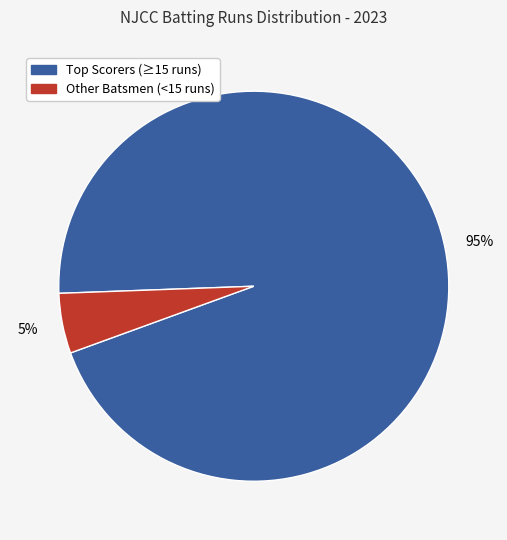

To the nearest percent, what is the average slice percentage?

50%